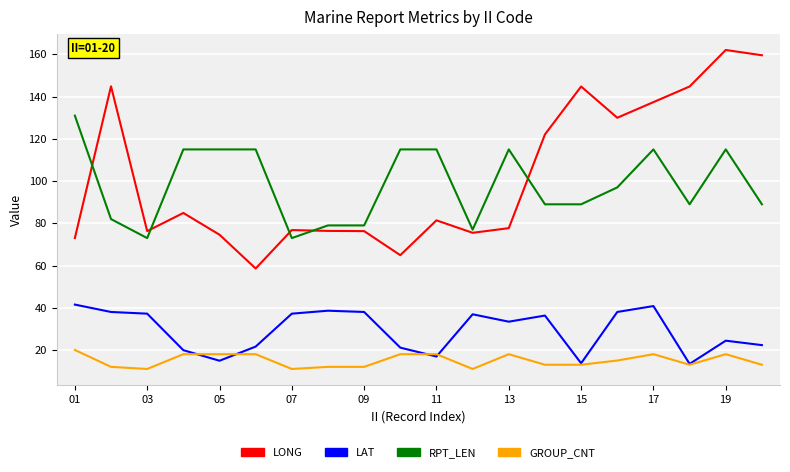

Rank the series by their maximum value, from lowest to highest.

GROUP_CNT, LAT, RPT_LEN, LONG